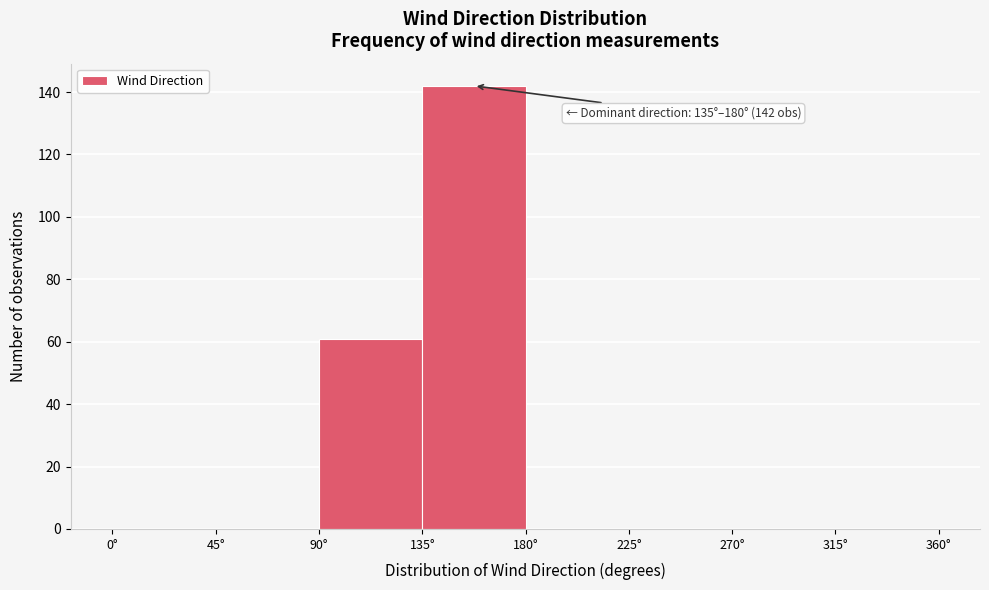

Which range on the x-axis has the tallest bar?

135 to 180